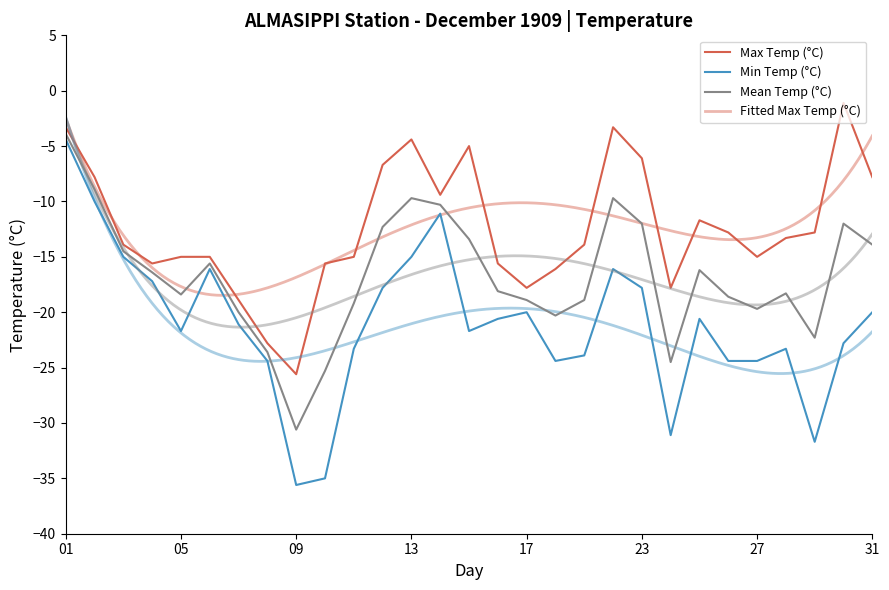

What is the approximate value of Max Temp (°C) at 25?

-11.7